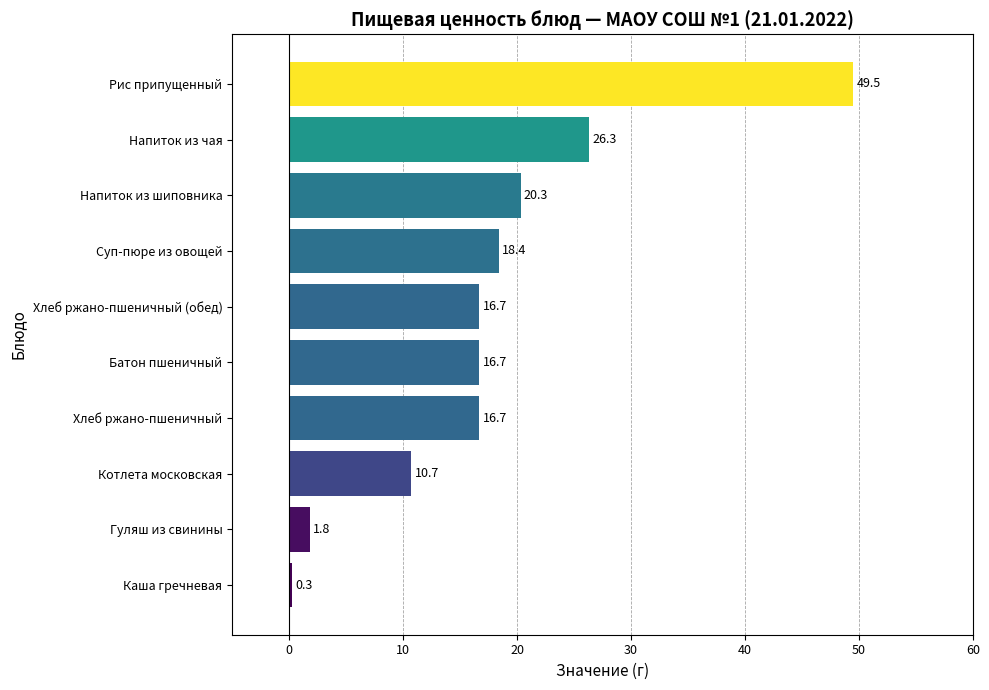

What is the minimum value shown in the chart?

0.3